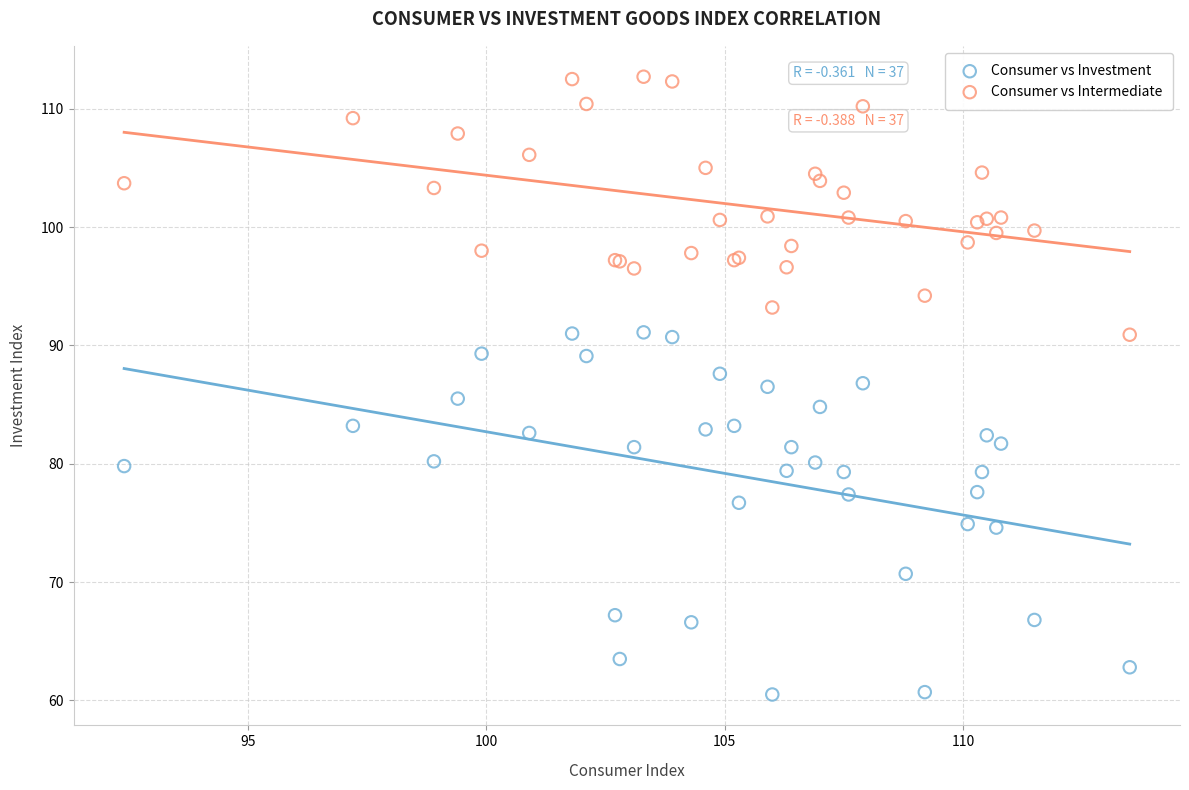

Which series reaches the minimum Y coordinate?

Consumer vs Investment